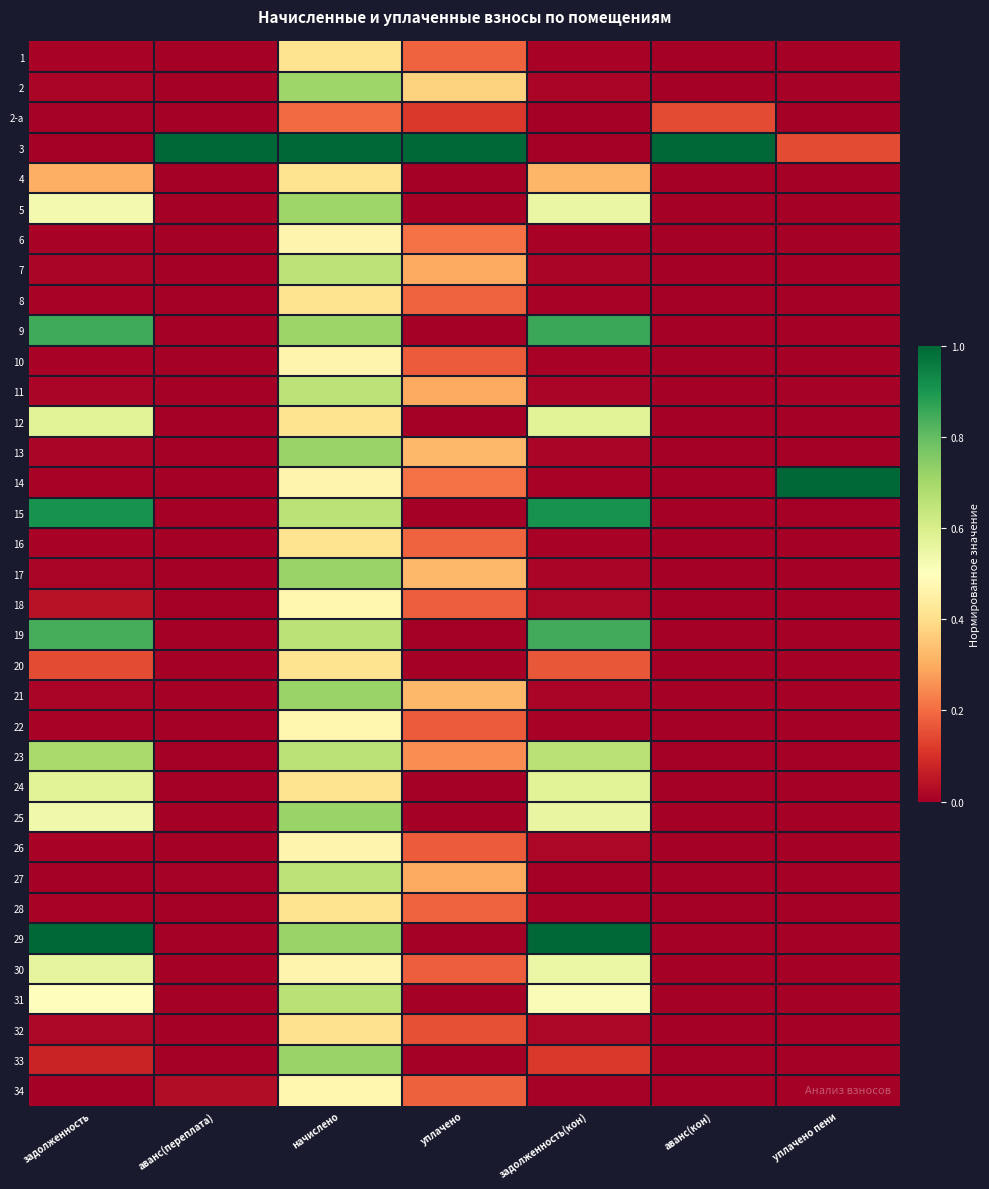

Which label corresponds to the largest value in the chart?

аванс(переплата)